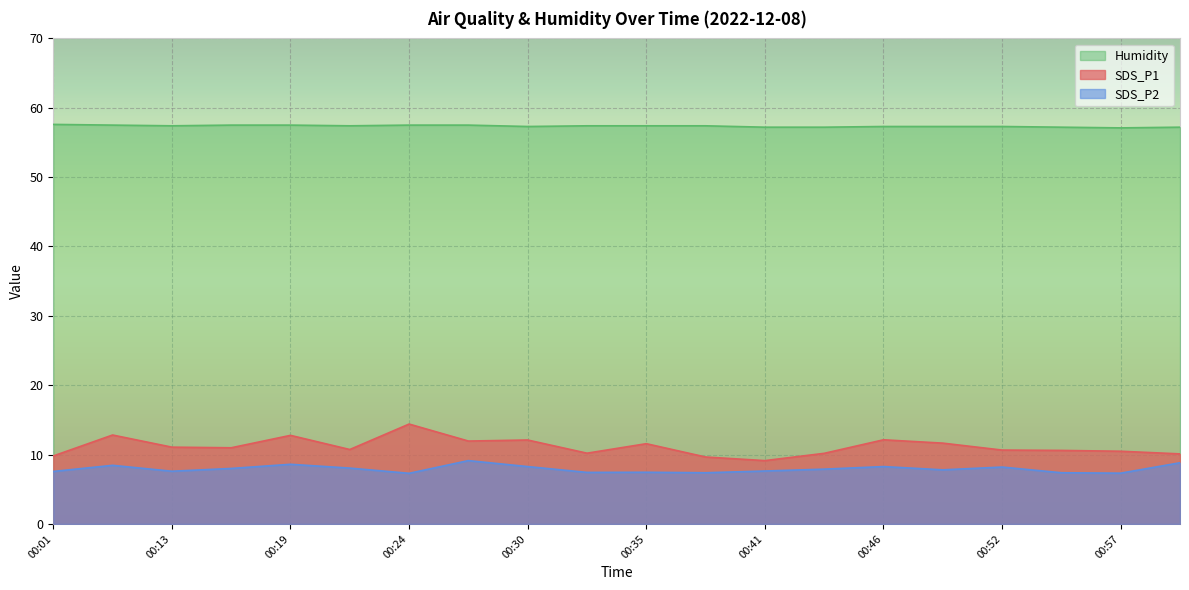

True or false: SDS_P2 has a value of 10.4 at 00:32.

False